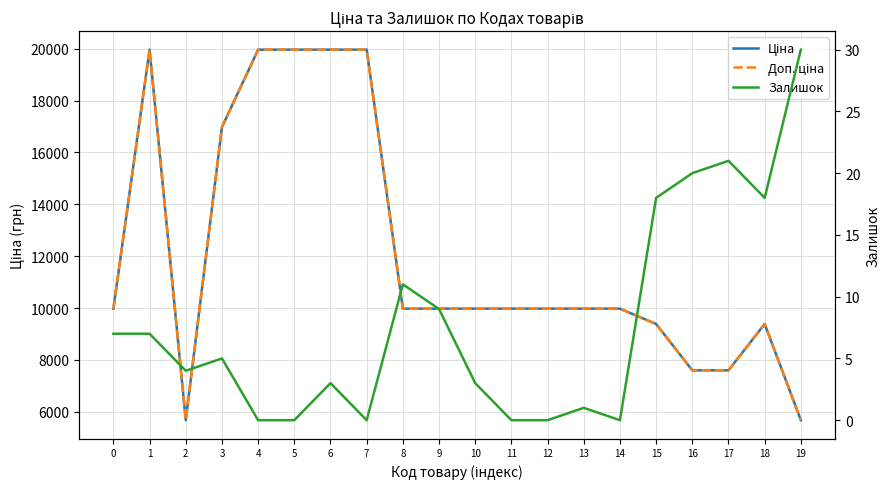

True or false: Залишок and Ціна intersect in this chart.

False